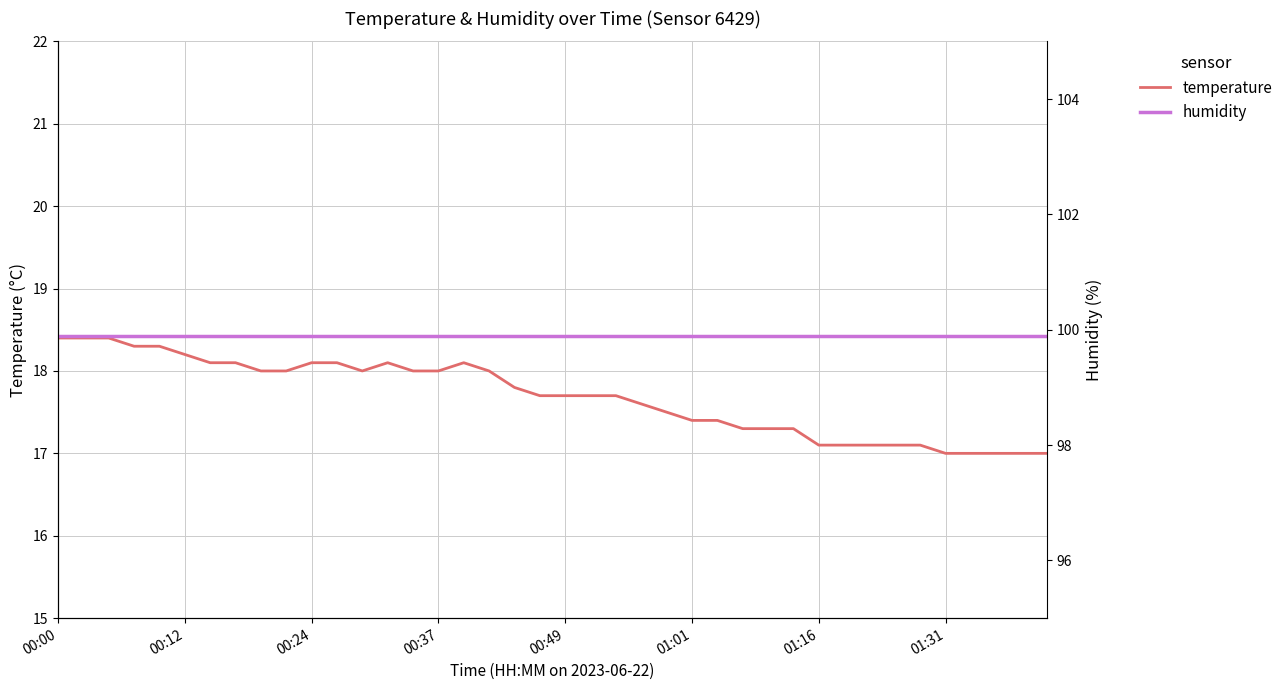

Is it true that temperature equals 30.6 at 17?

False